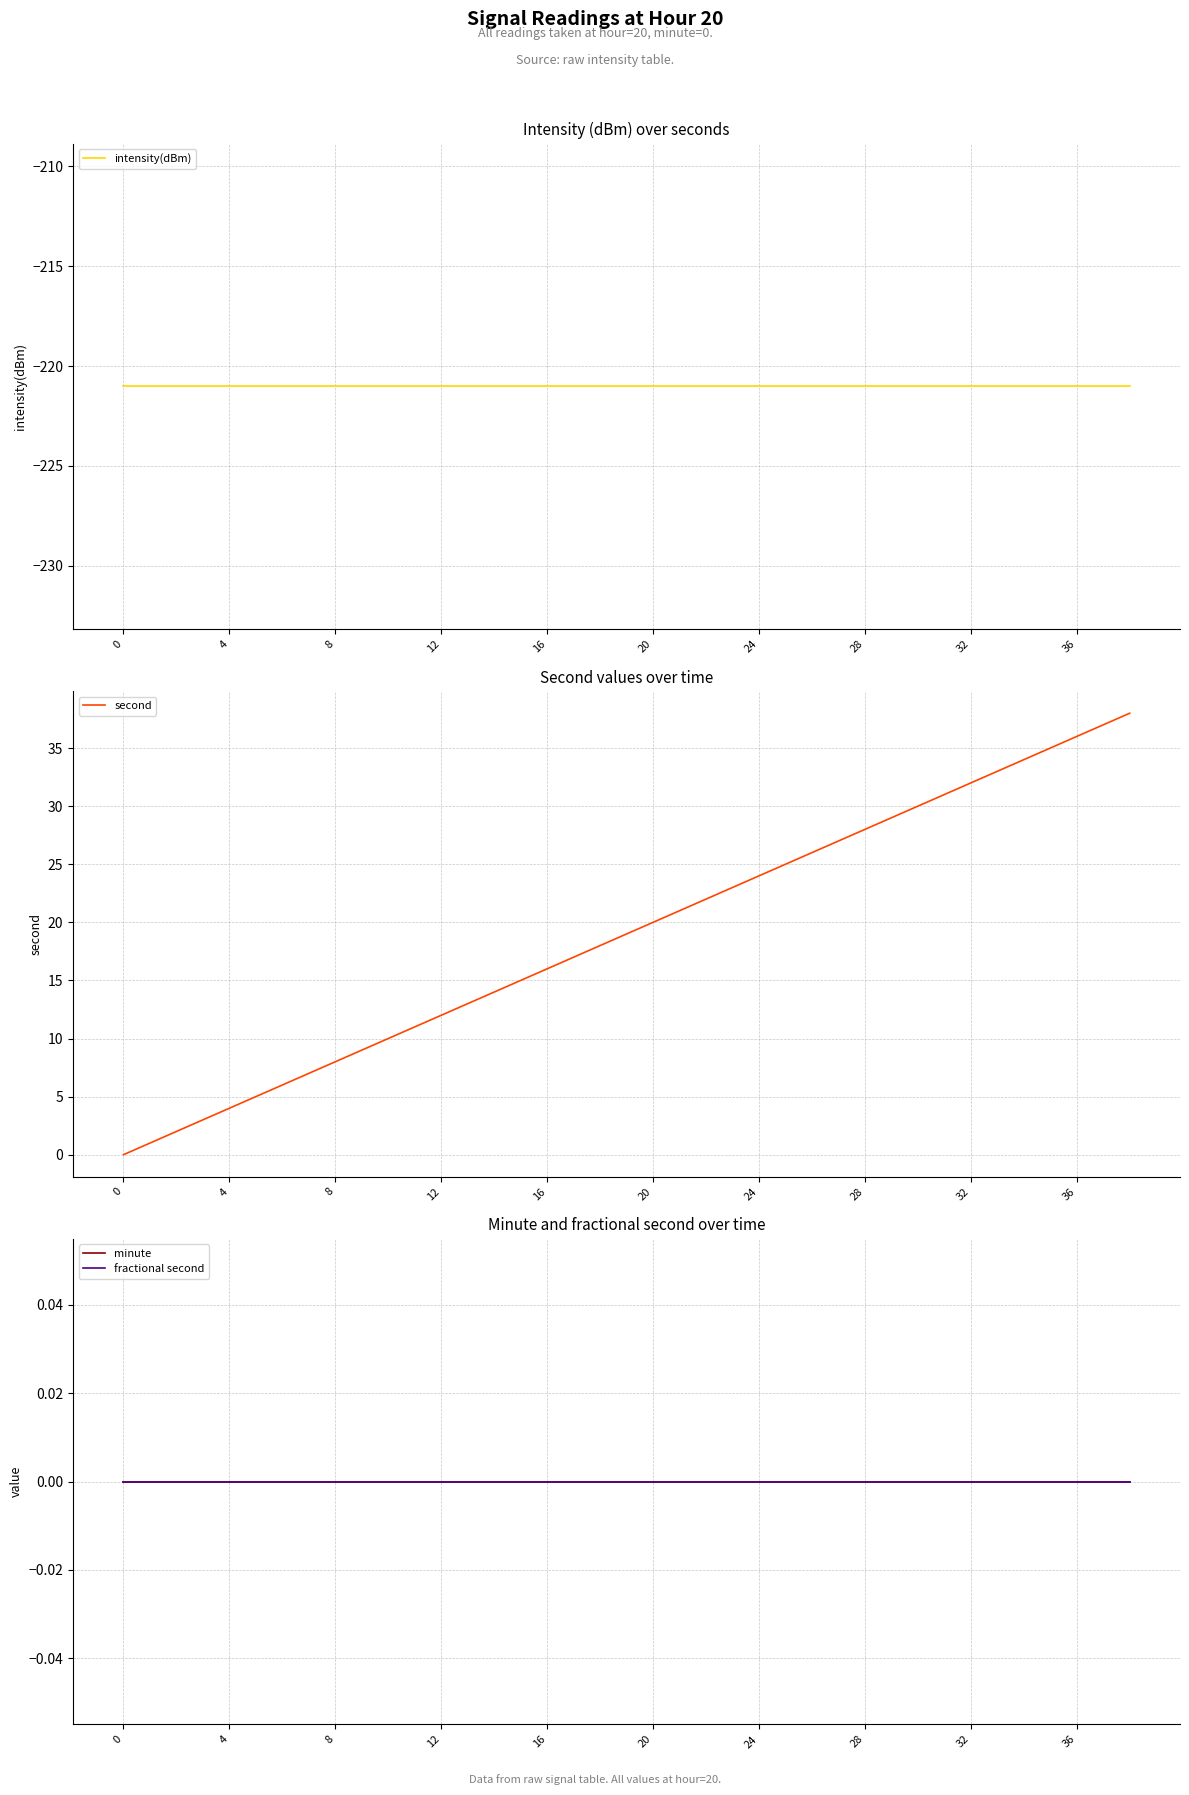

The value of second at 8 is 8. True or false?

True